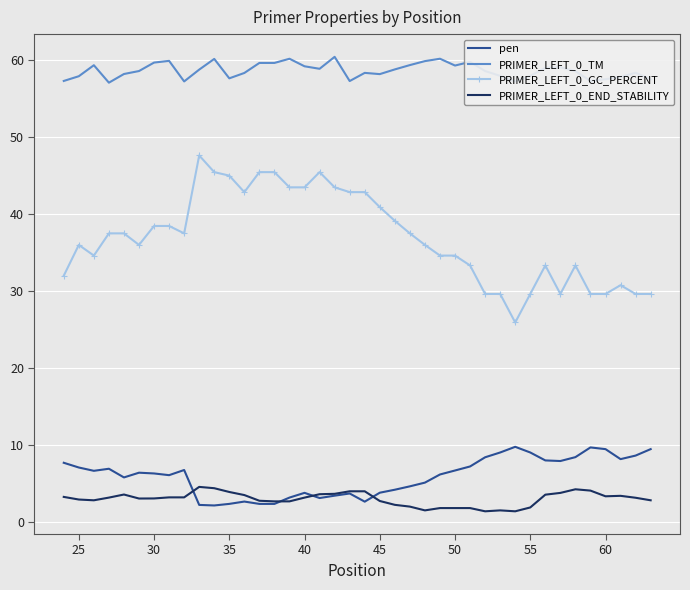

Which series has the largest total across all categories?

PRIMER_LEFT_0_TM